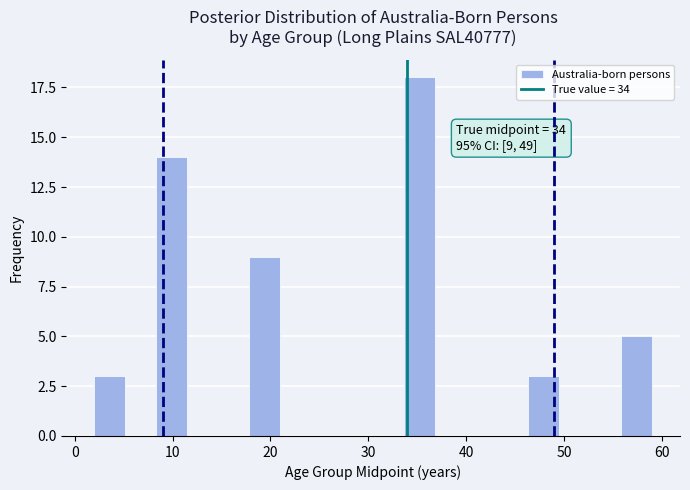

Read against the x-axis, roughly where is the centre of the tallest bar?

35